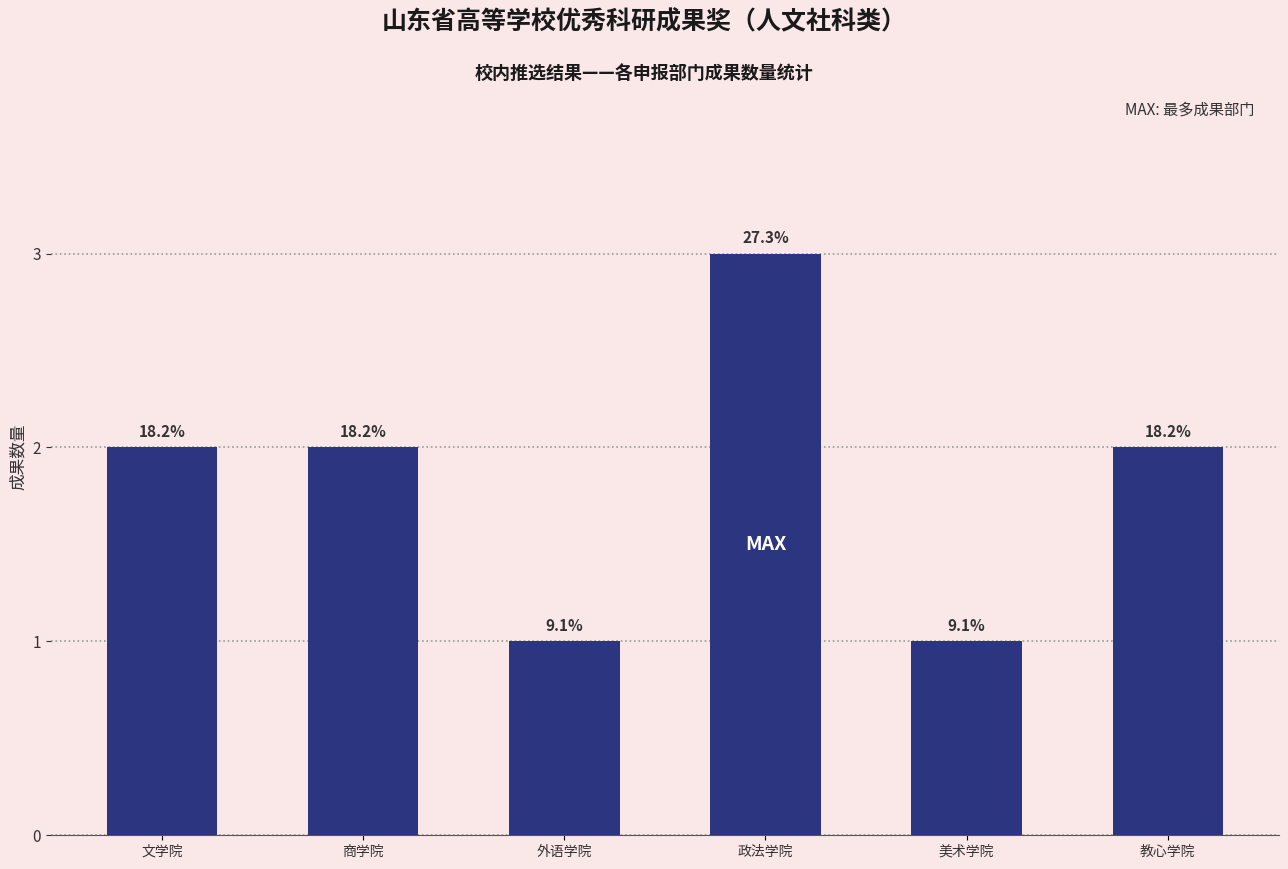

Does the chart contain any negative values?

No